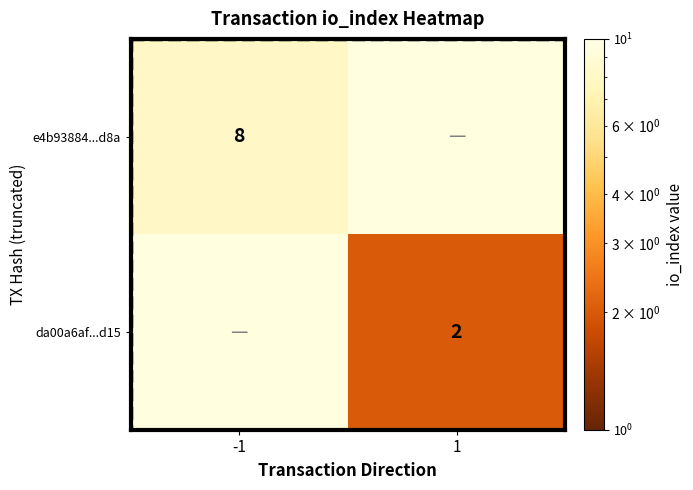

Is it true that e4b93884...d8a equals 8 at -1?

True